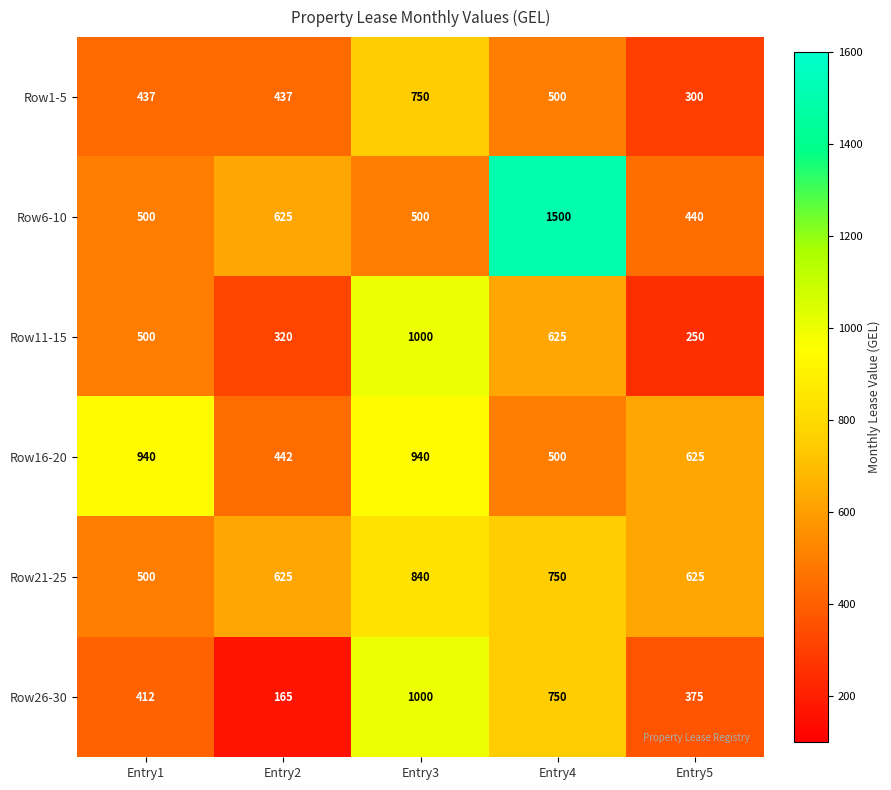

What is the sum of the Row11-15 values at Entry2 and Entry1?

820